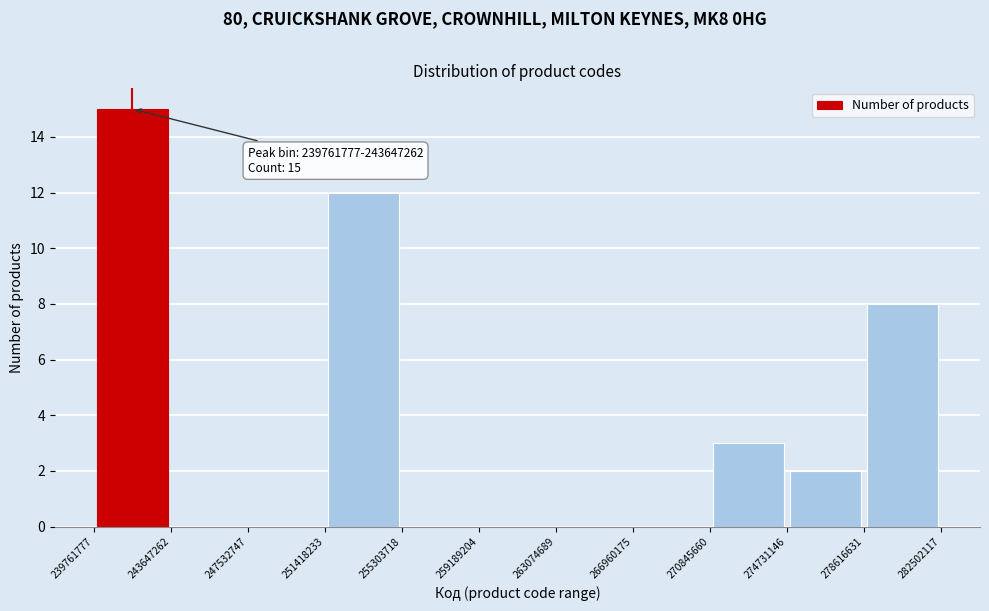

Over which range of the x-axis is the bar tallest?

239761777 to 243647262